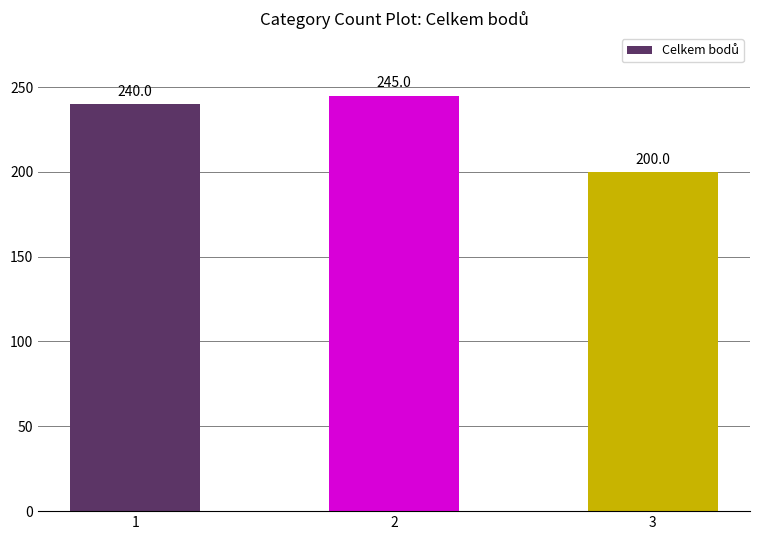

How many values are between 200 and 245?

3